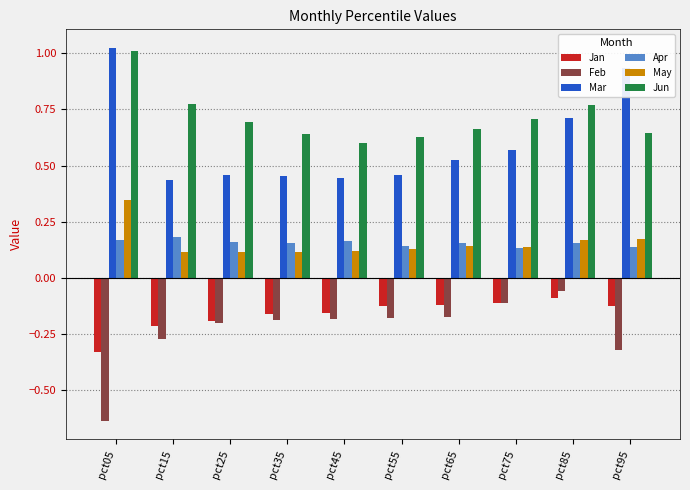

Is the value of Jan at pct45 greater than the value of Apr at pct15?

No